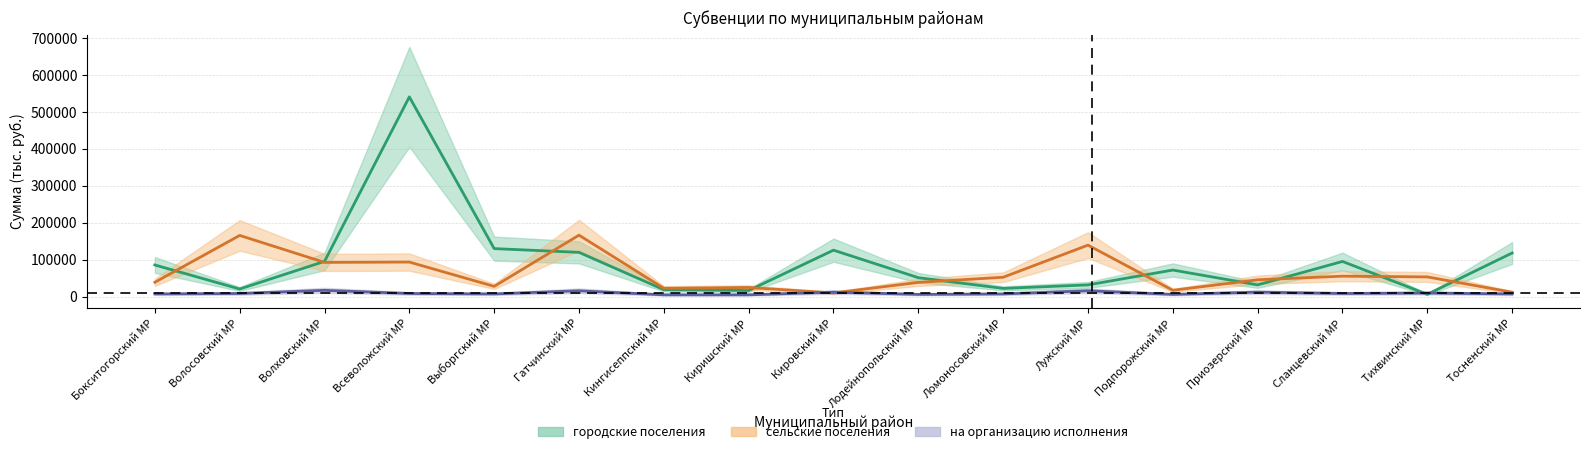

Does the chart have visible grid lines?

Yes